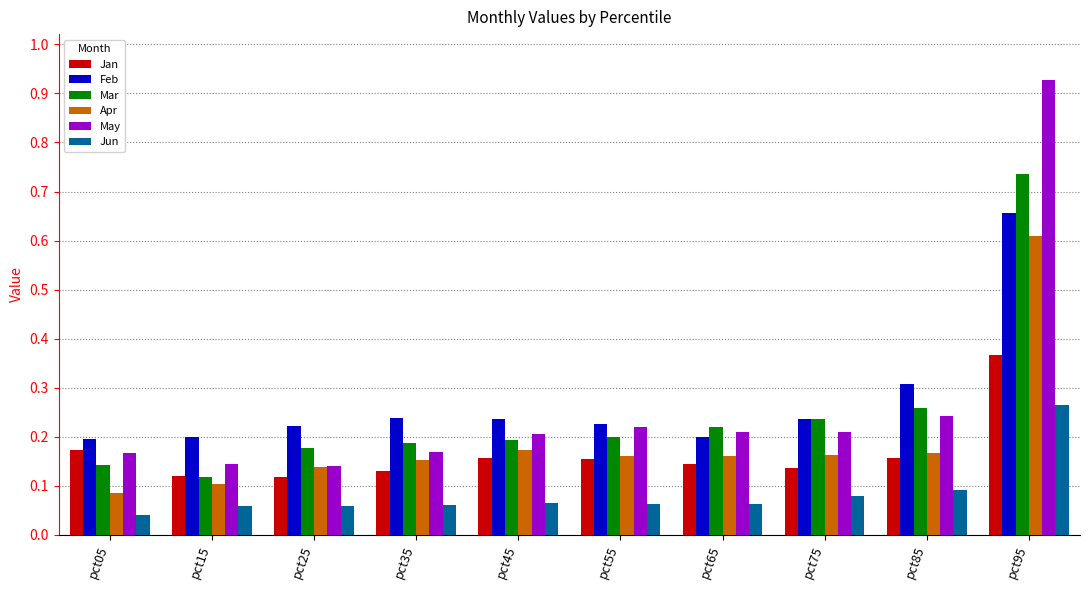

Are the bars grouped side by side (vs. stacked)?

Yes